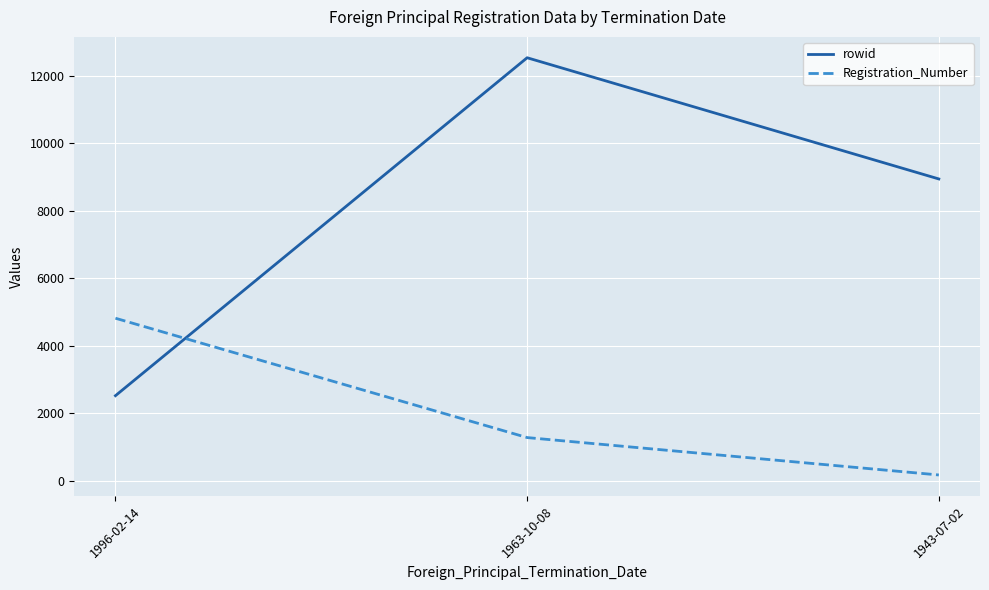

Reading left to right, list all the values displayed in this chart.

rowid: 2521	12542	8948
Registration_Number: 4818	1279	170